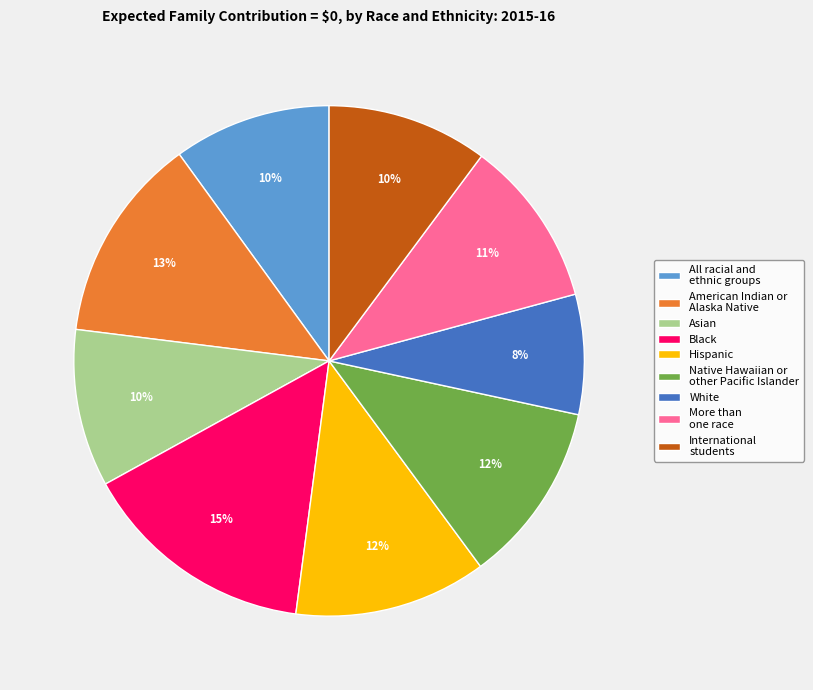

To the nearest percent, what portion does Asian represent?

10%